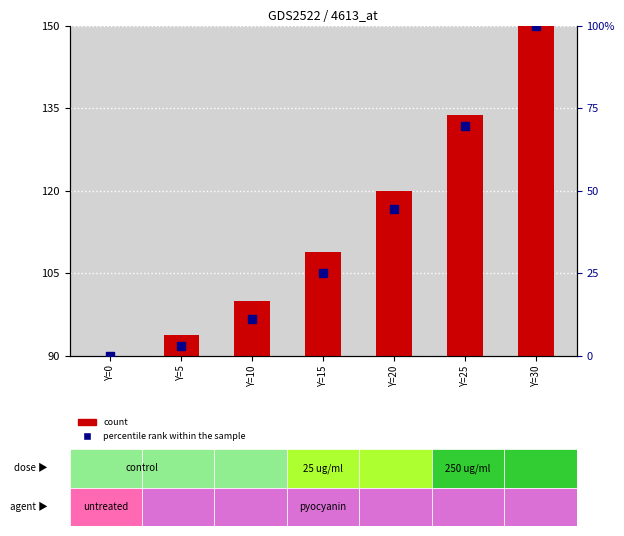

Which series has the widest spread of Y values?

percentile rank within the sample